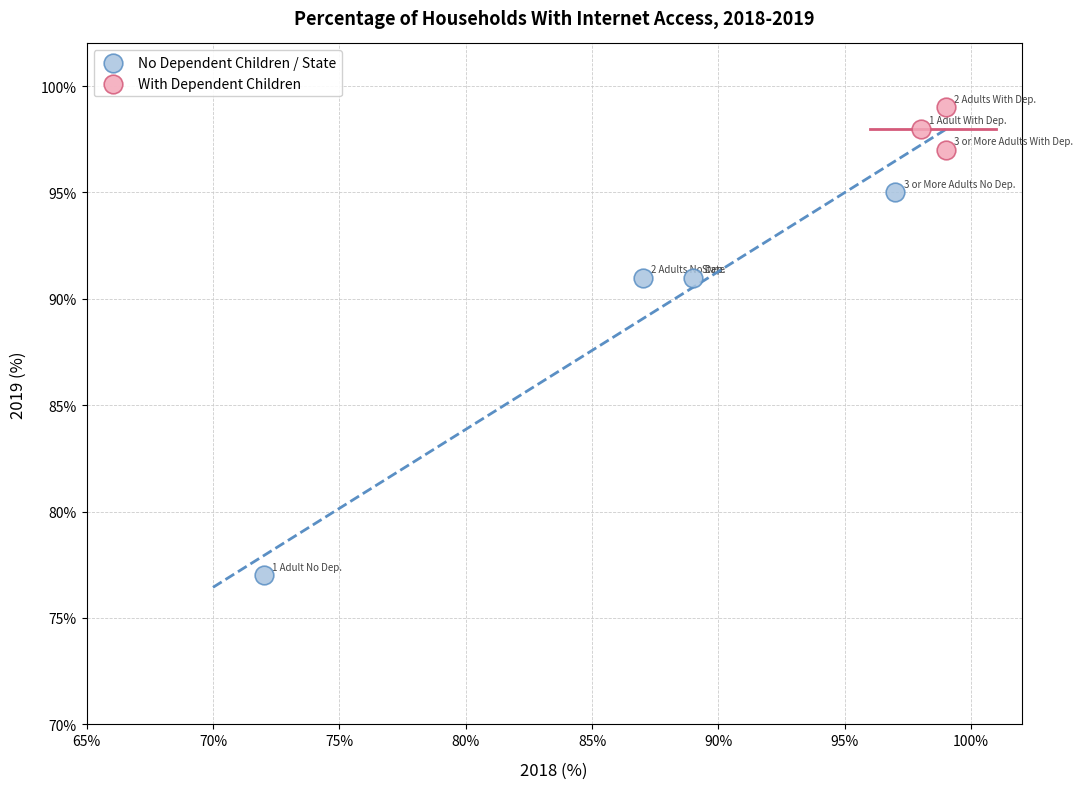

Which series has the widest spread of Y values?

No Dependent Children / State